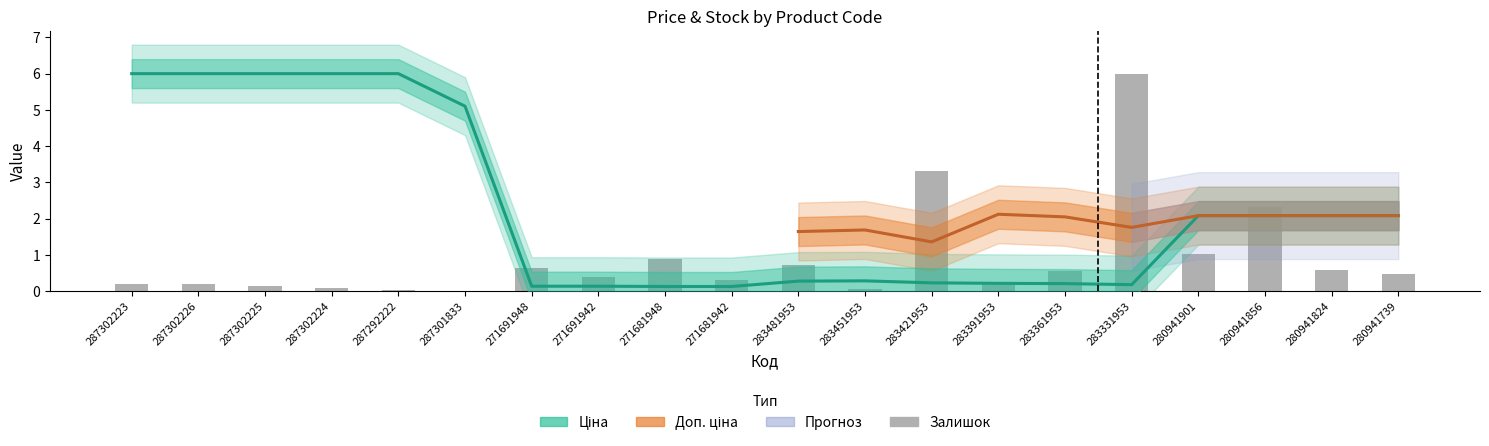

At how many categories does at least one series exceed 5?

7